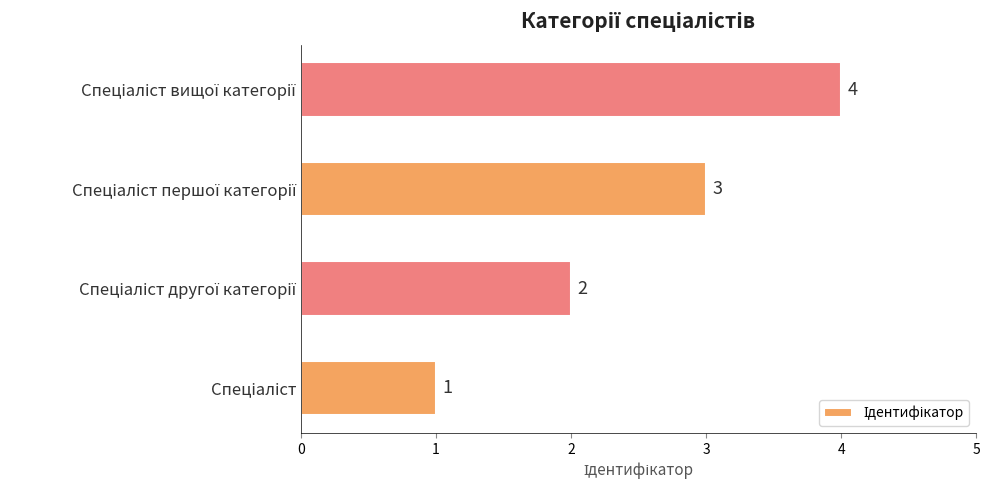

What is the difference between the maximum and minimum values?

3